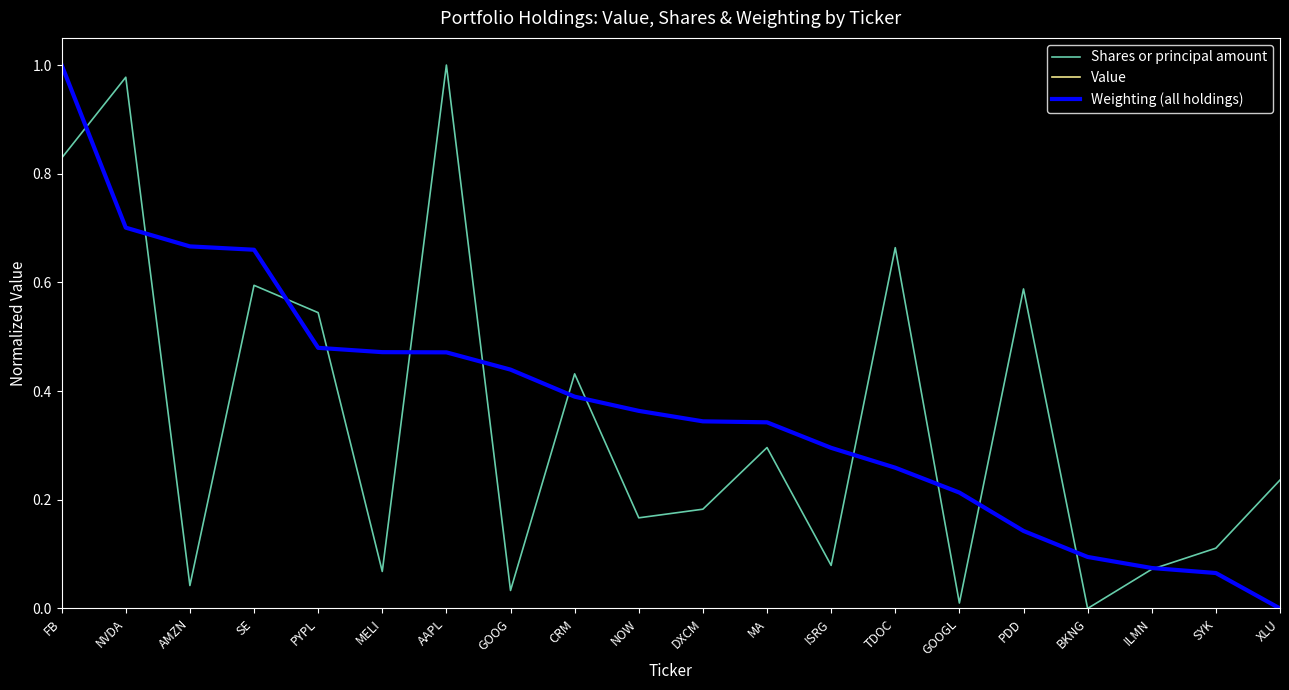

The value of Shares or principal amount at DXCM is 0.0. True or false?

False